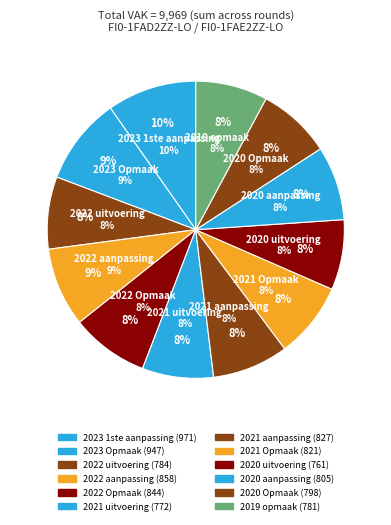

True or false: 2022 Opmaak accounts for 8% of the total.

True